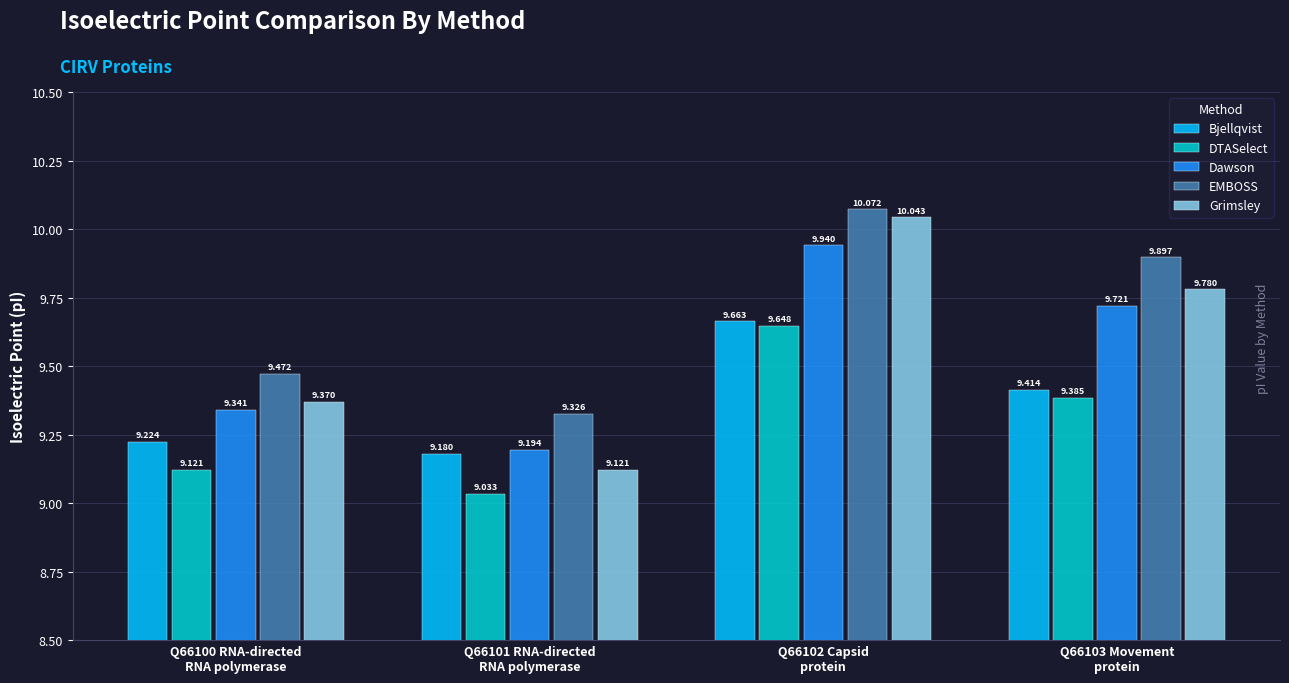

What value does the EMBOSS series have at Q66101 RNA-directed
RNA polymerase?

9.3